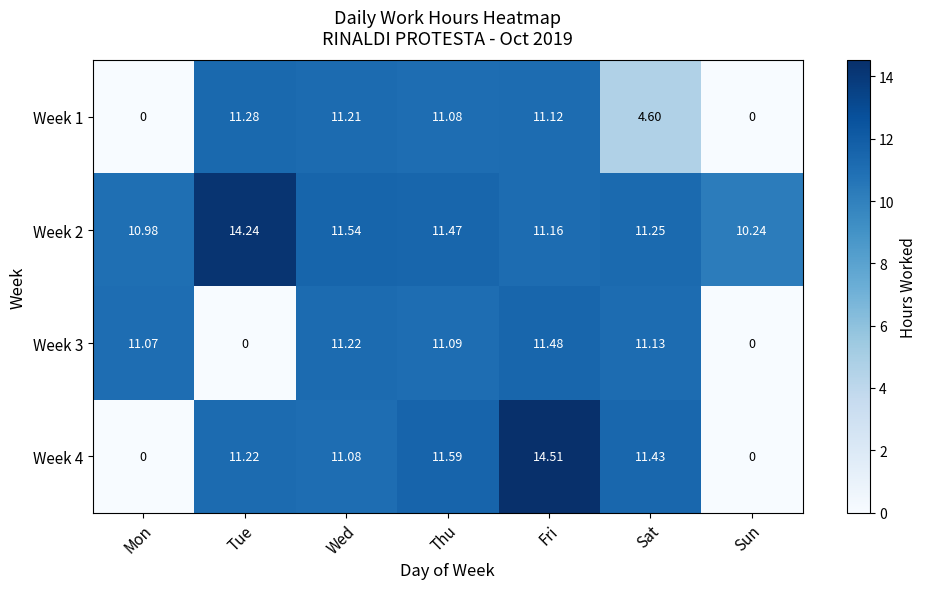

Which category has the highest value across all series?

Fri